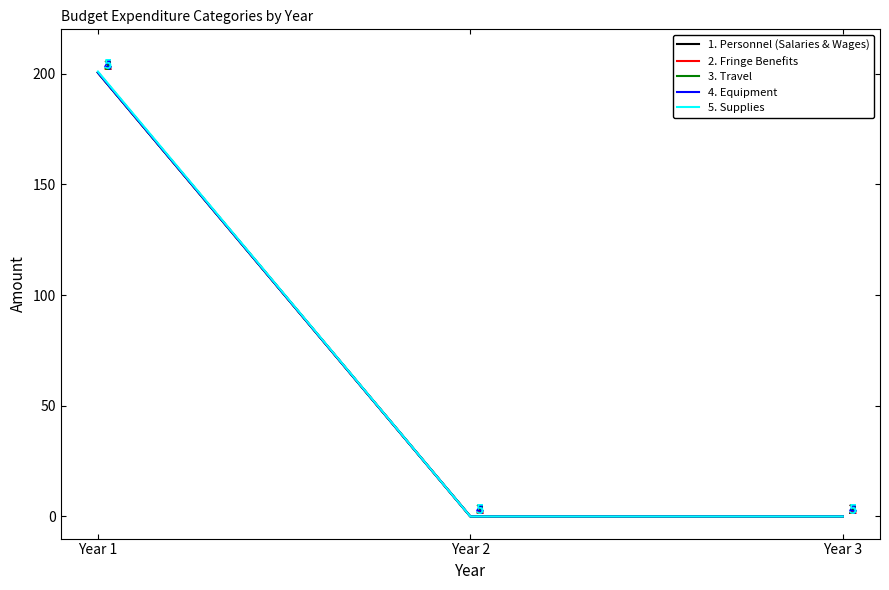

How many series are shown in this chart?

5